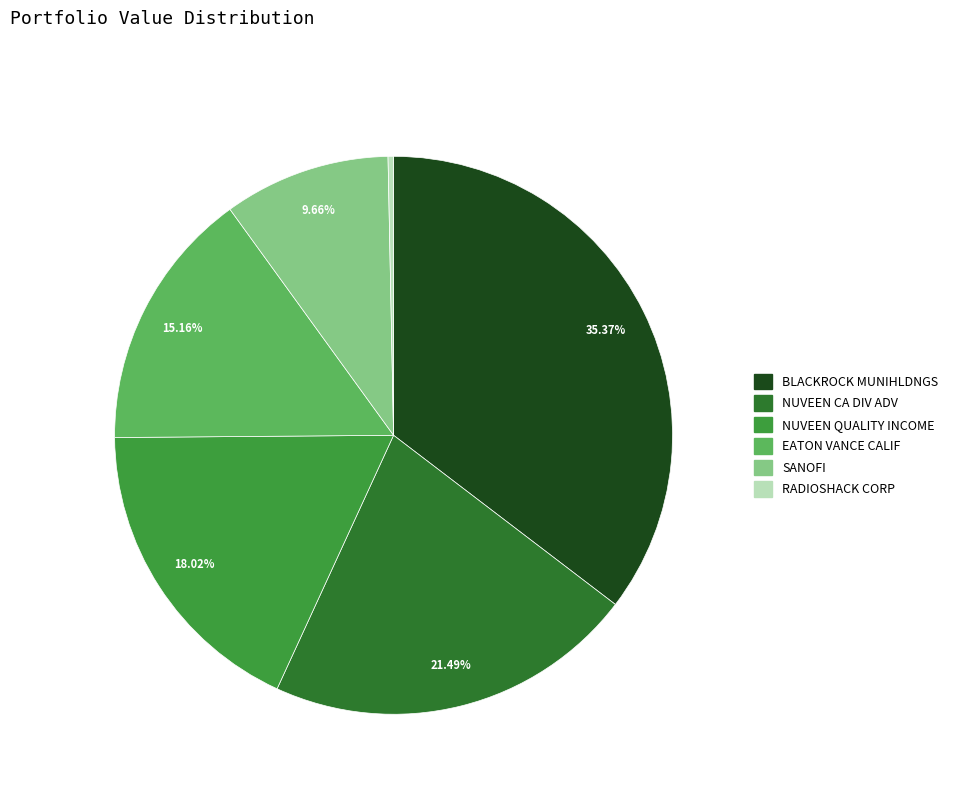

Is there a majority slice in this chart?

No